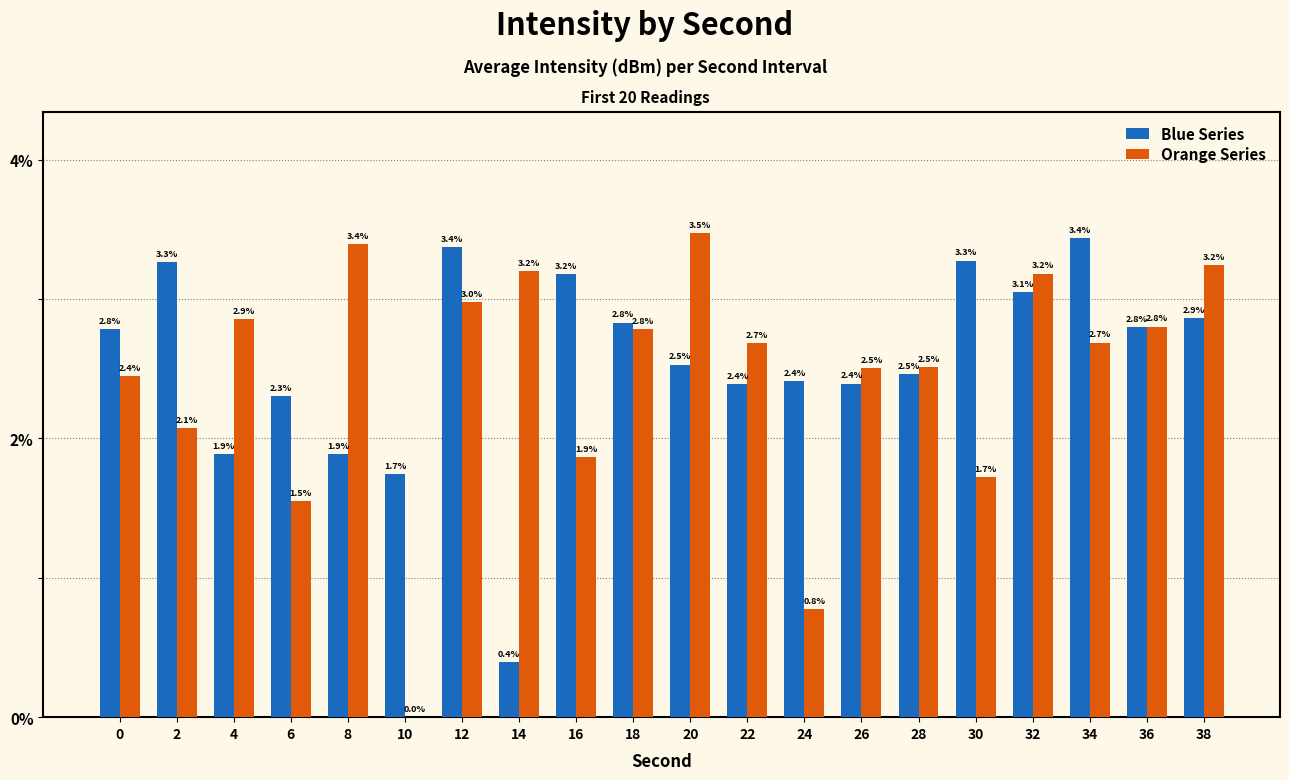

What are all the series names shown in the legend?

Blue Series, Orange Series